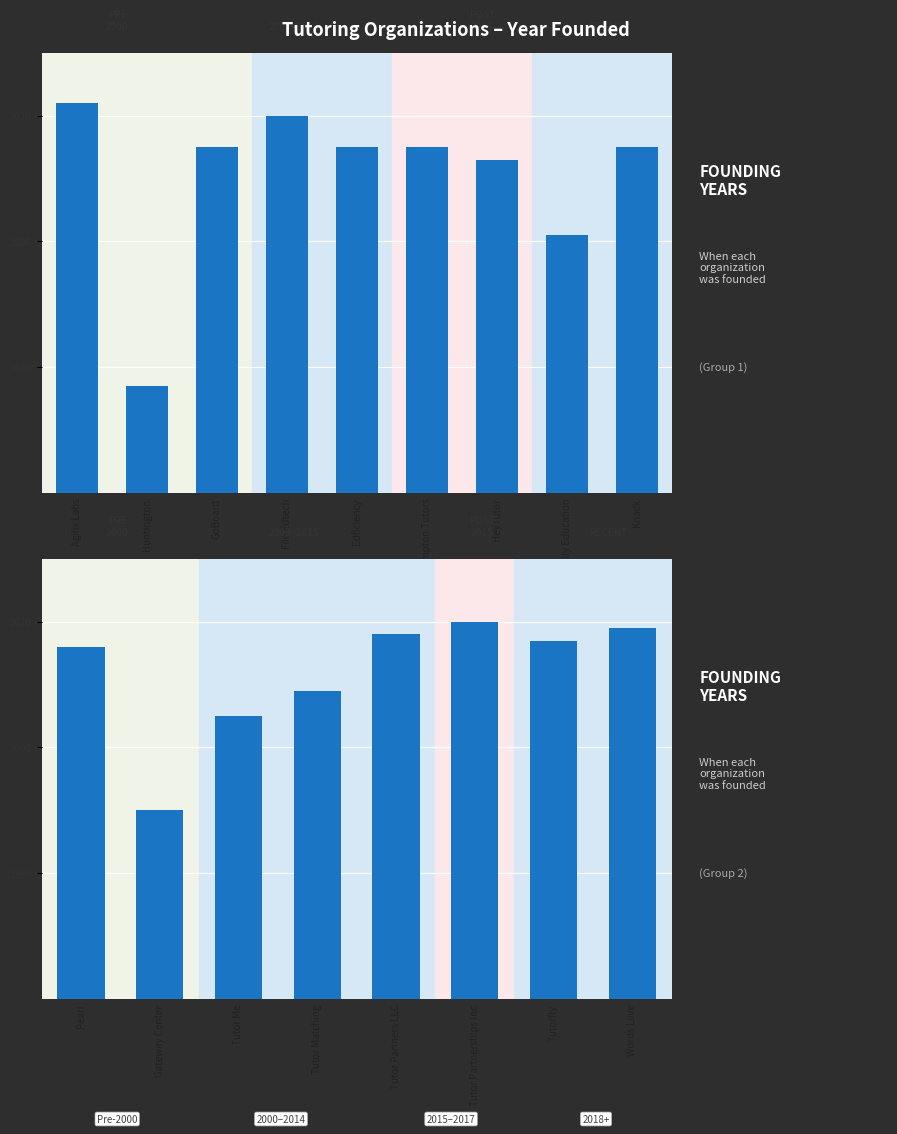

What is the value of the 3rd bar from the left?

2005